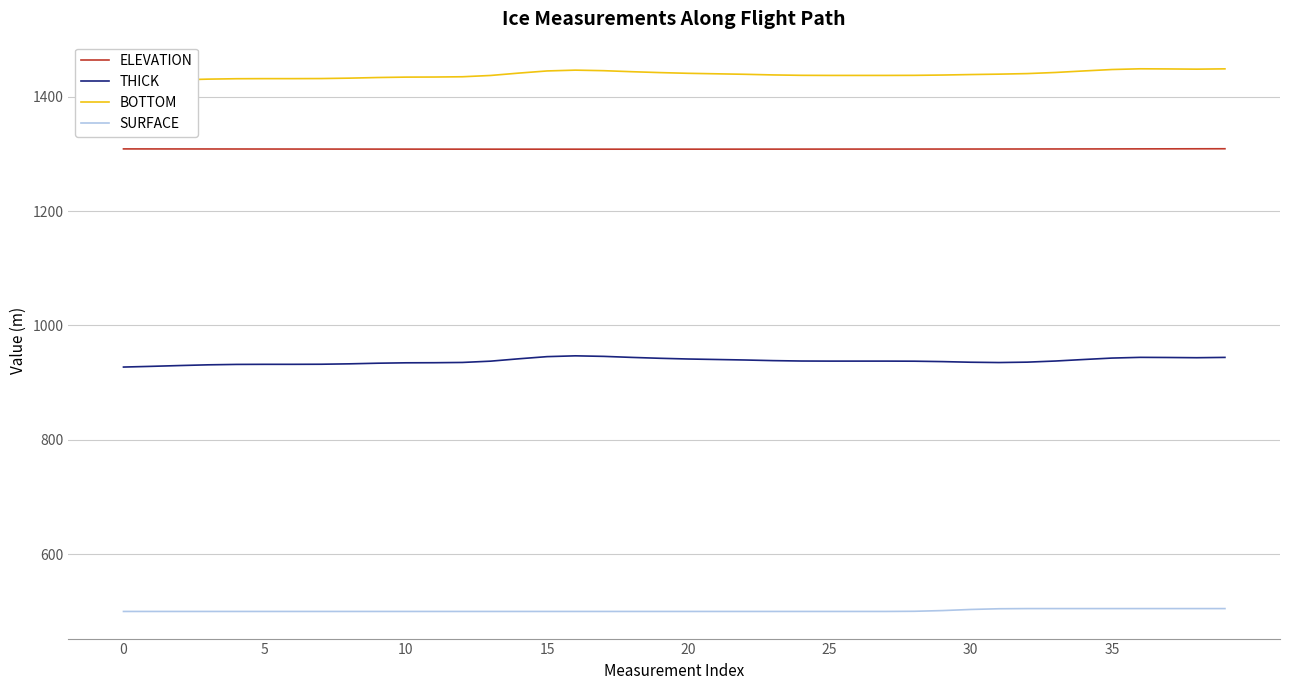

What is the minimum value for THICK?

927.1